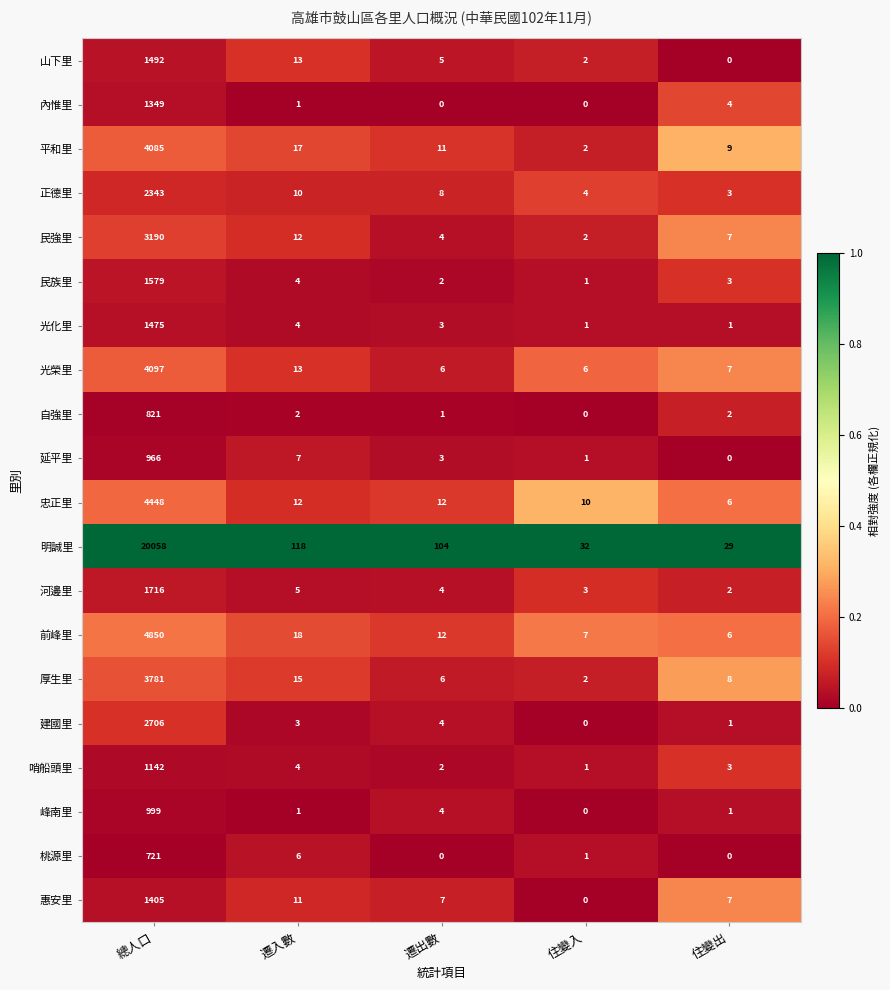

List the series in order of their peak value, lowest first.

桃源里, 自強里, 延平里, 峰南里, 哨船頭里, 內惟里, 惠安里, 光化里, 山下里, 民族里, 河邊里, 正德里, 建國里, 民強里, 厚生里, 平和里, 光榮里, 忠正里, 前峰里, 明誠里